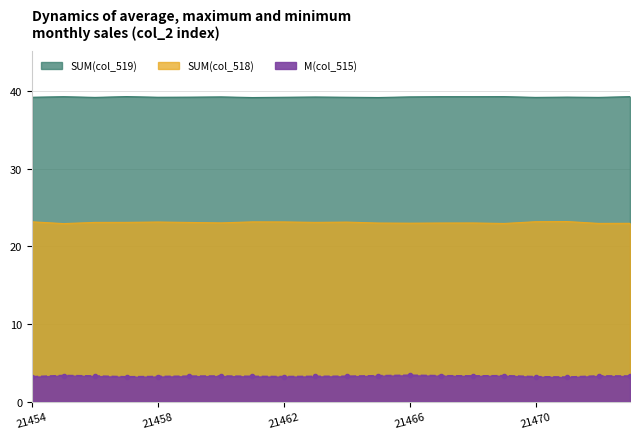

Between 21459 and 21462, which series saw the biggest shift?

col_518